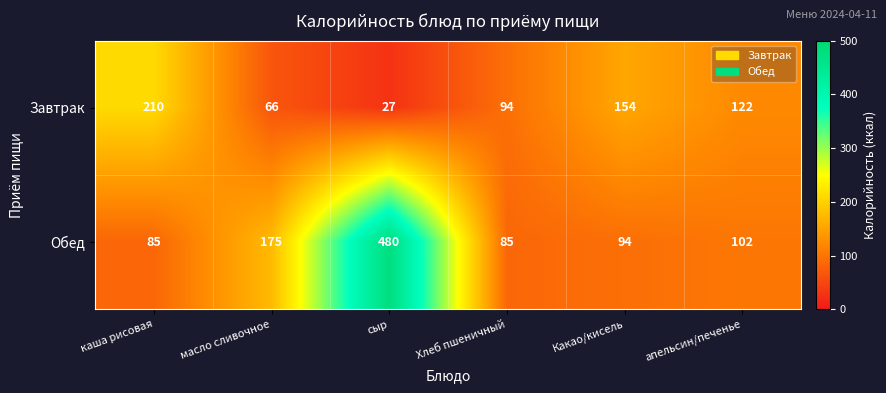

Reading right to left, extract all data points from this chart.

Завтрак: 122	154	94	27	66	210
Обед: 102	94	85	480	175	85